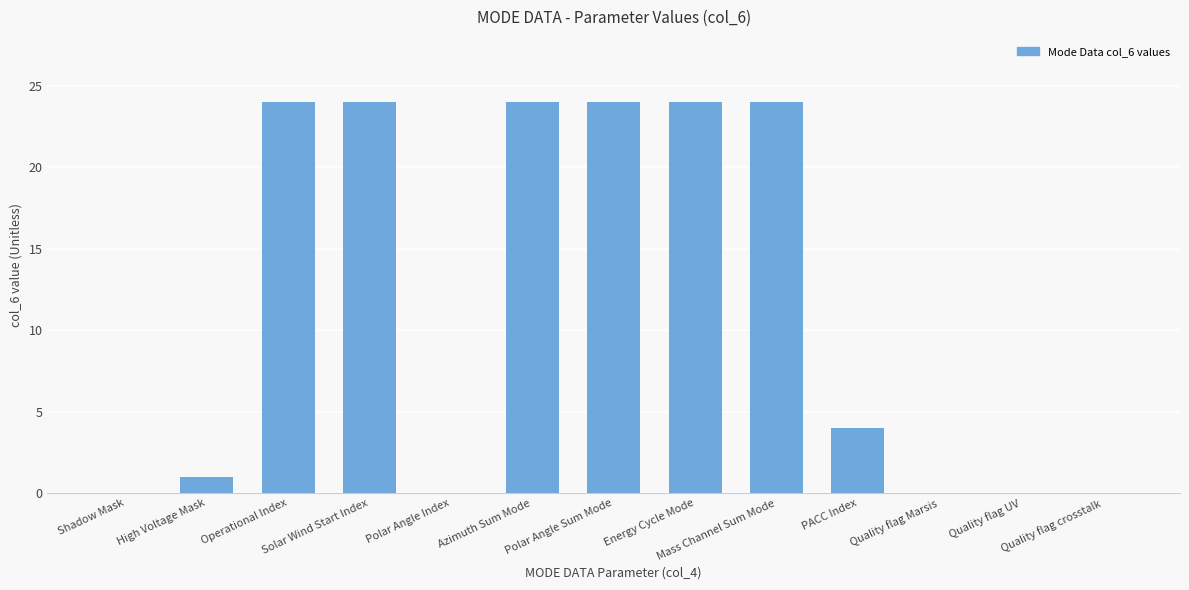

What is the maximum value shown in the chart?

24